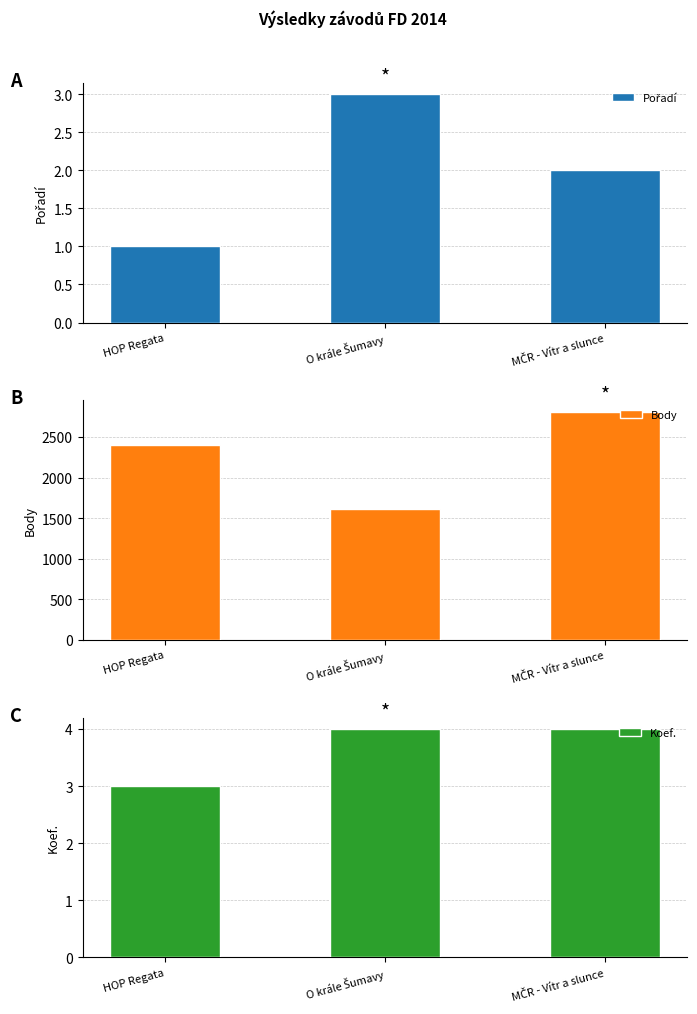

What are all the series names shown in the legend?

Pořadí, Body, Koef.